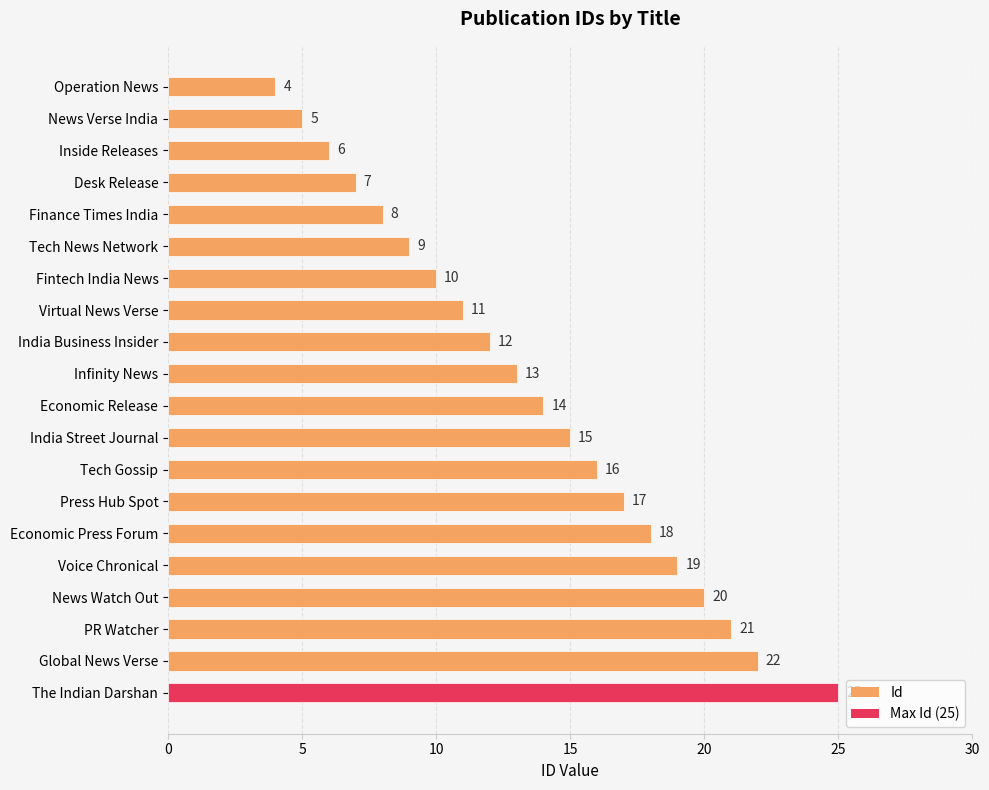

What is the greatest value displayed?

25